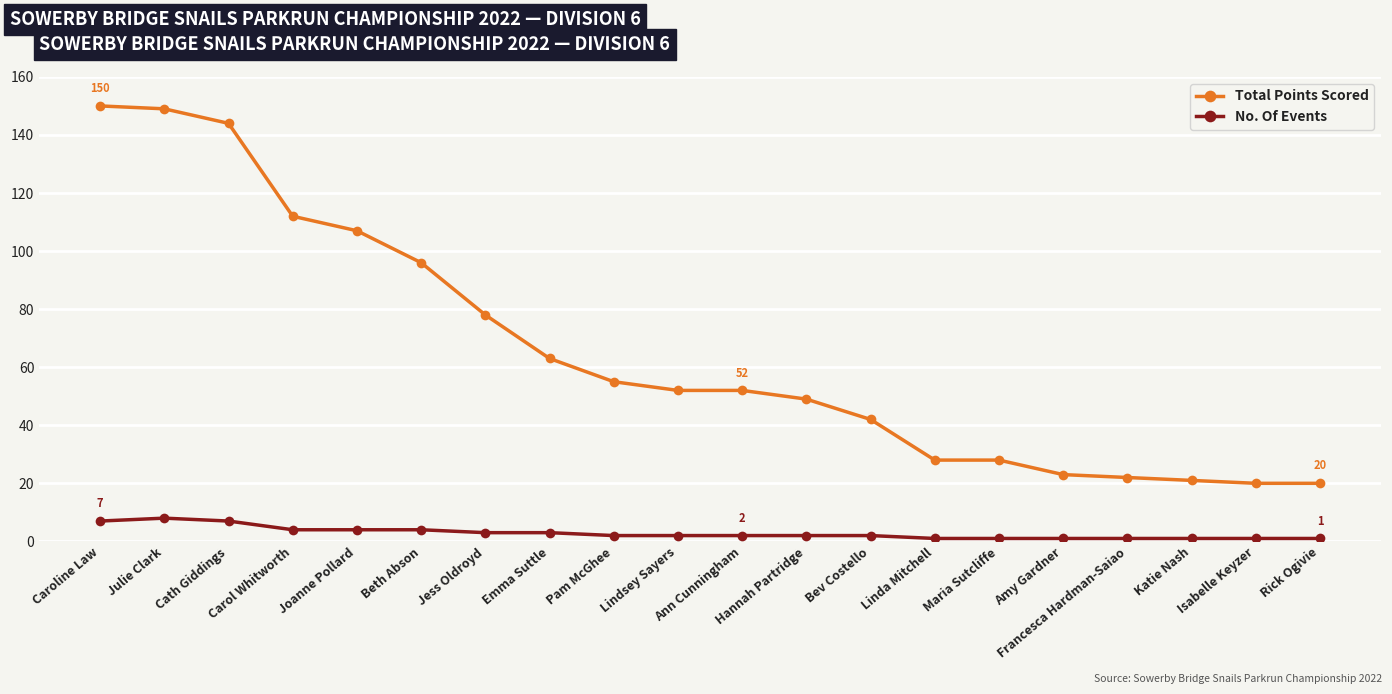

What is the maximum value for Total Points Scored?

150